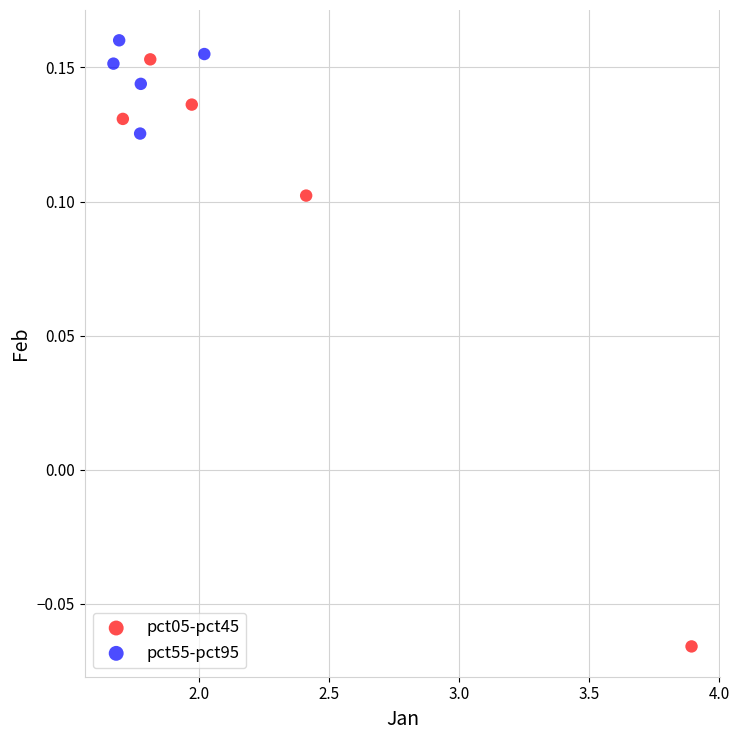

Which series has the largest Y range (max minus min)?

pct05-pct45